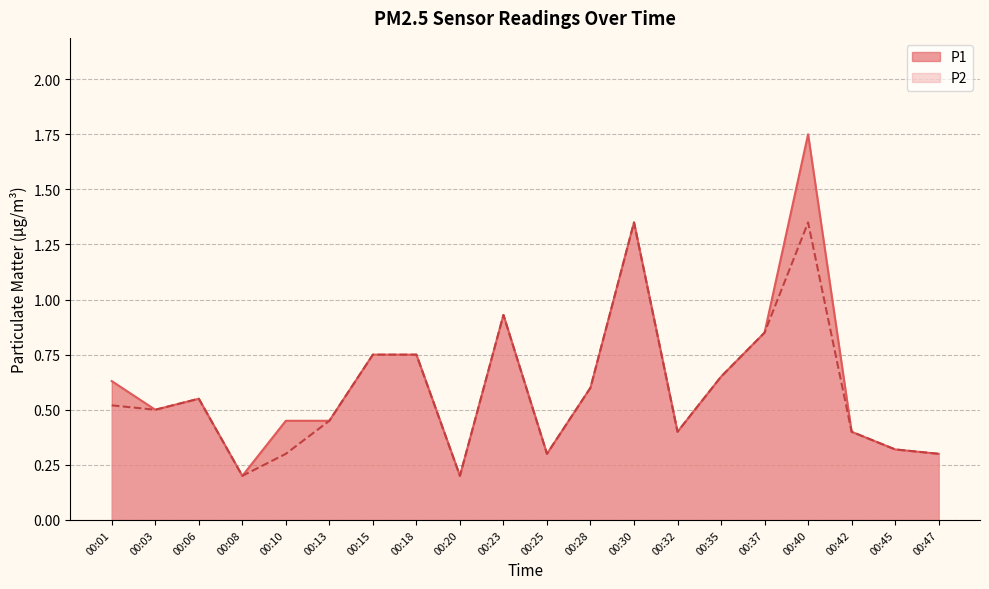

Does the chart display data point markers on the line(s)?

No